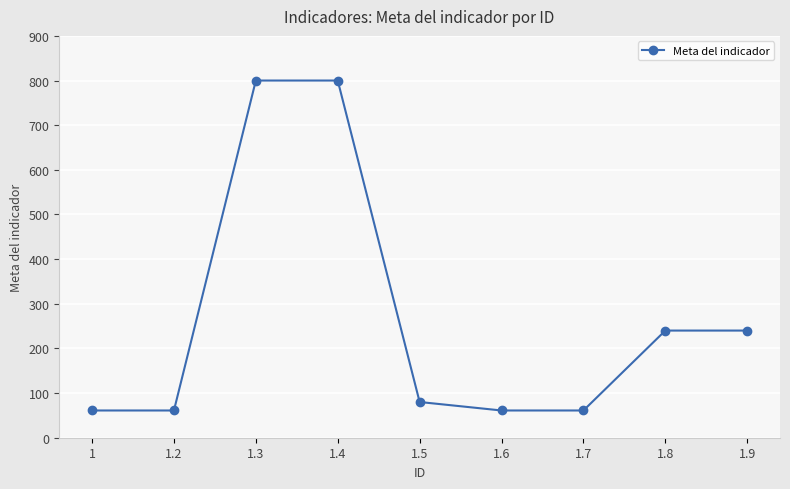

True or false: there are more than 2 points higher than both neighbors.

False